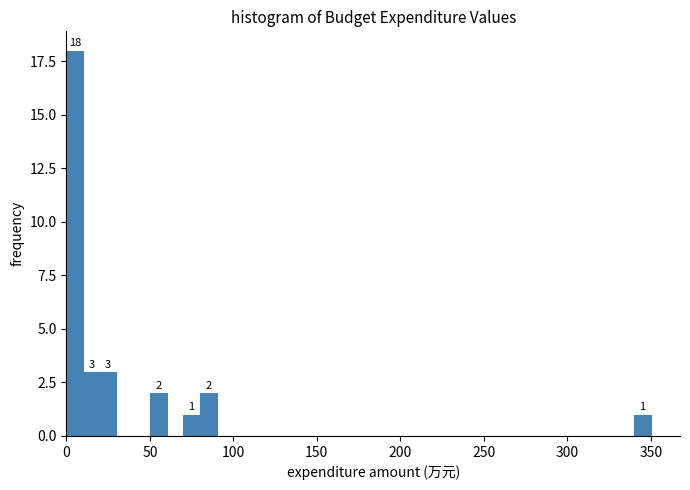

Around what value on the x-axis is the tallest bar? Give the approximate position of its centre, as read against the axis.

5